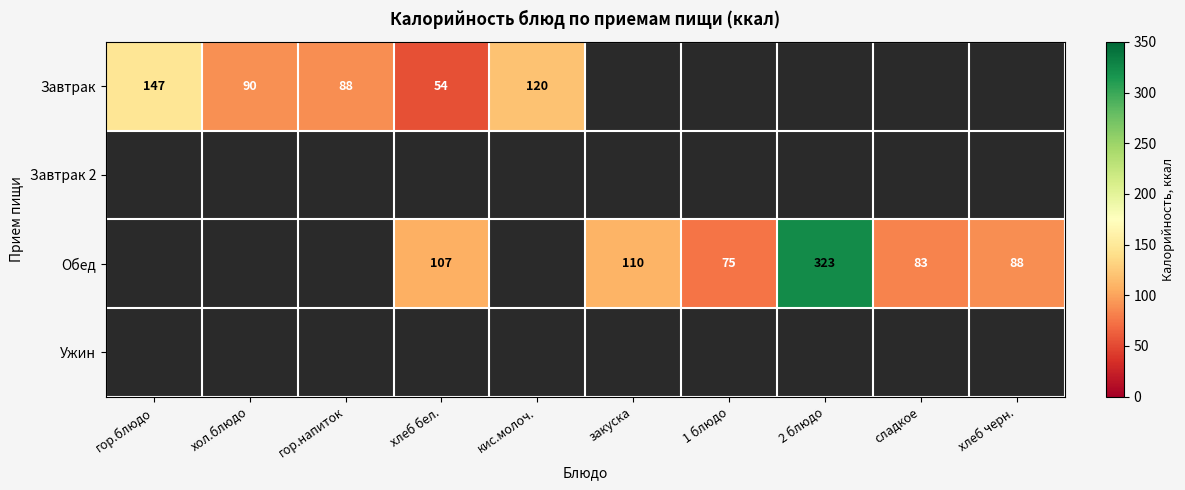

The Обед series shows 75 at 1 блюдо. True or false?

True